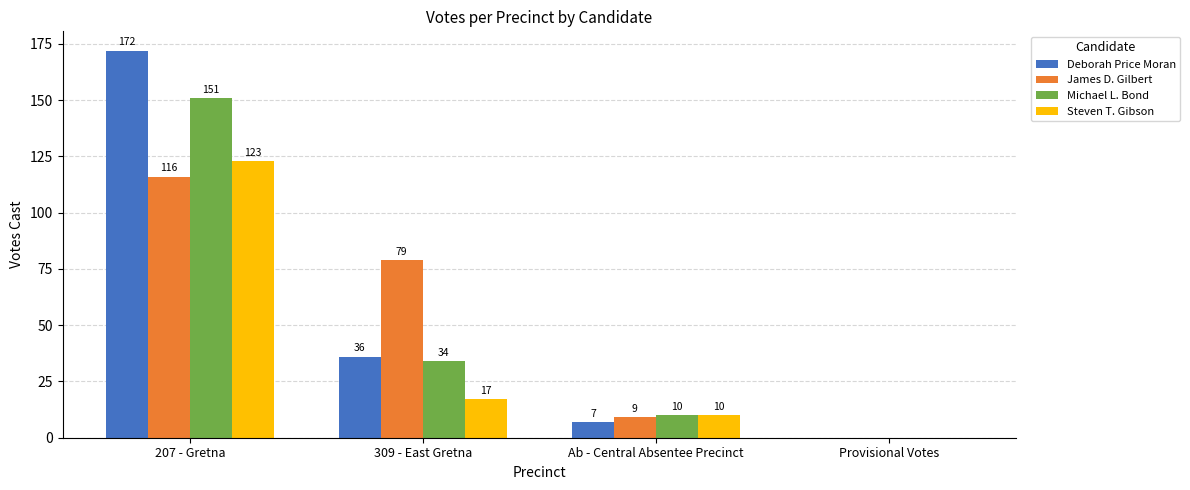

What are all the series names shown in the legend?

Deborah Price Moran, James D. Gilbert, Michael L. Bond, Steven T. Gibson